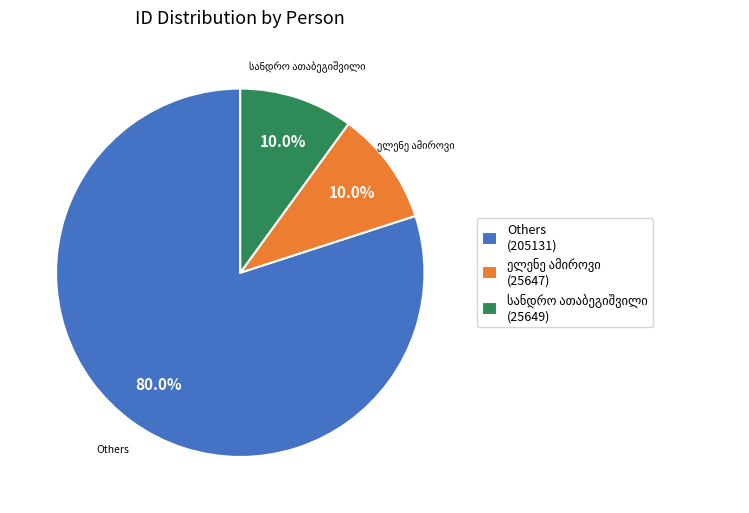

Is Others the majority of the pie?

Yes